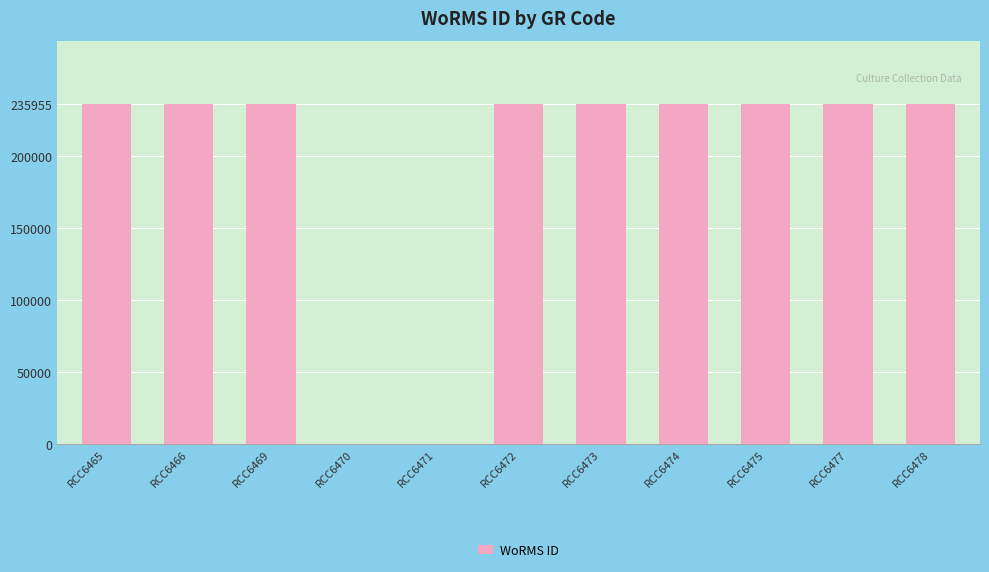

The chart shows a value of 235955 at RCC6466. True or false?

True